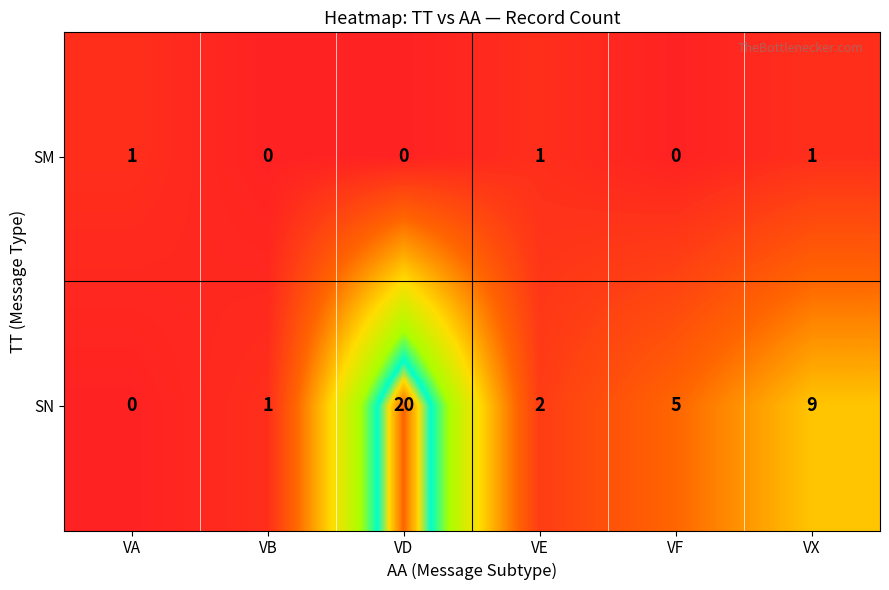

How many SM values are between 0 and 1?

6